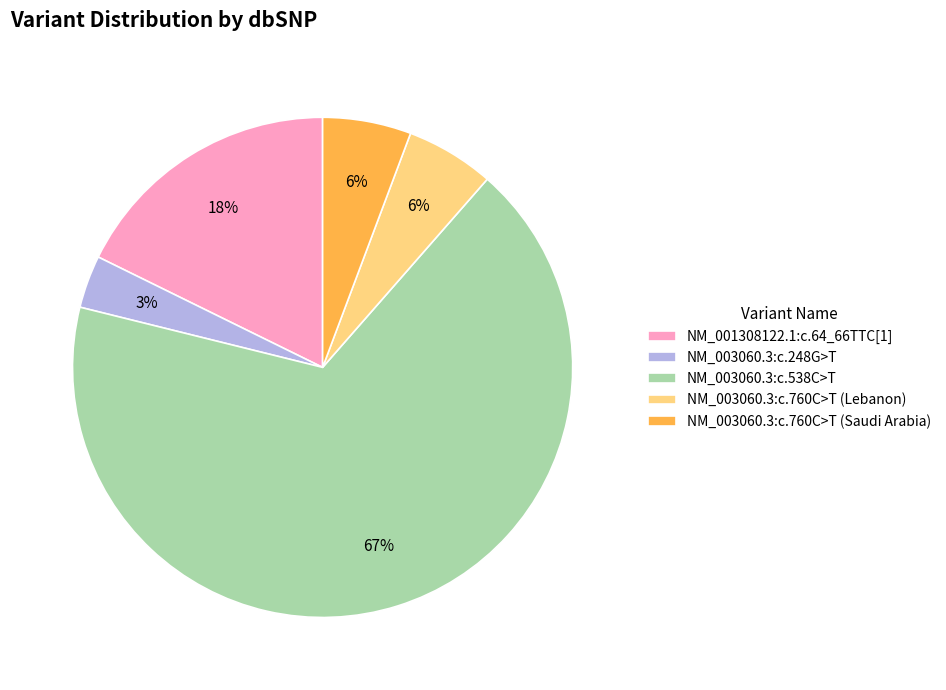

True or false: NM_001308122.1:c.64_66TTC[1] accounts for 25% of the total.

False